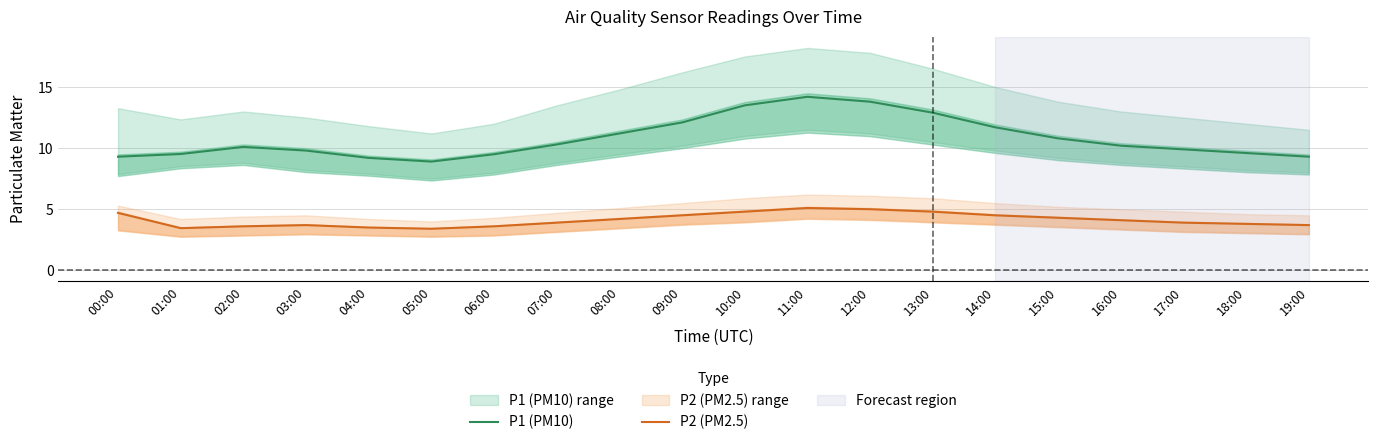

Which series has the widest spread of values?

P1 (PM10)